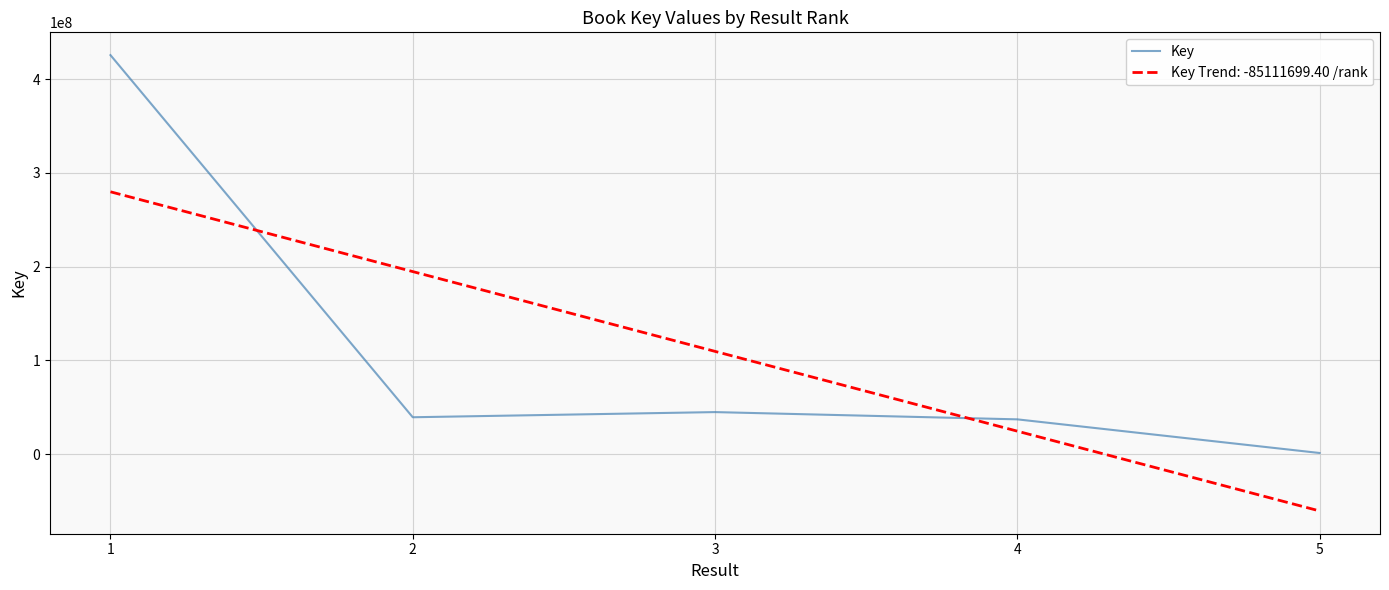

After their last crossing, which series has the higher values: Key or Key Trend: -85111699.40 /rank?

Key